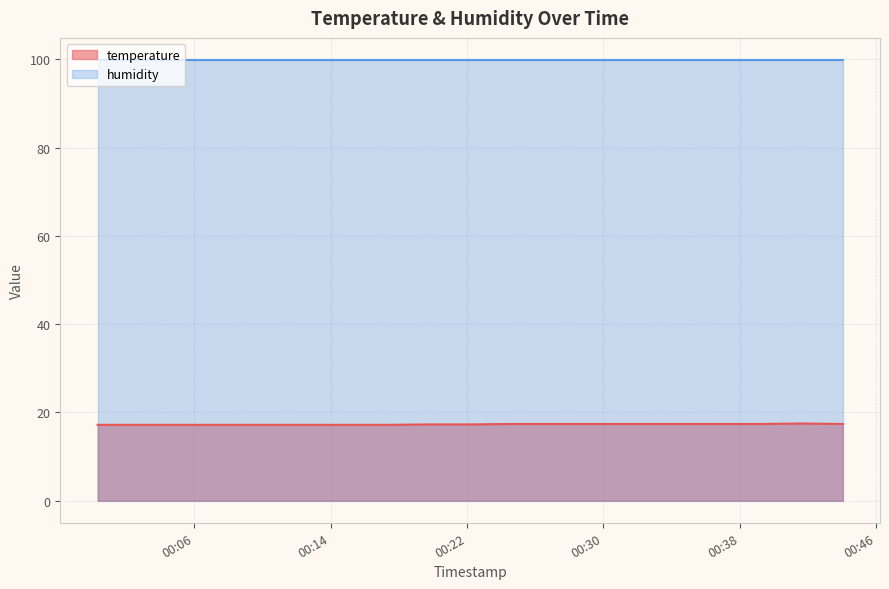

How many lines are shown in the chart?

2